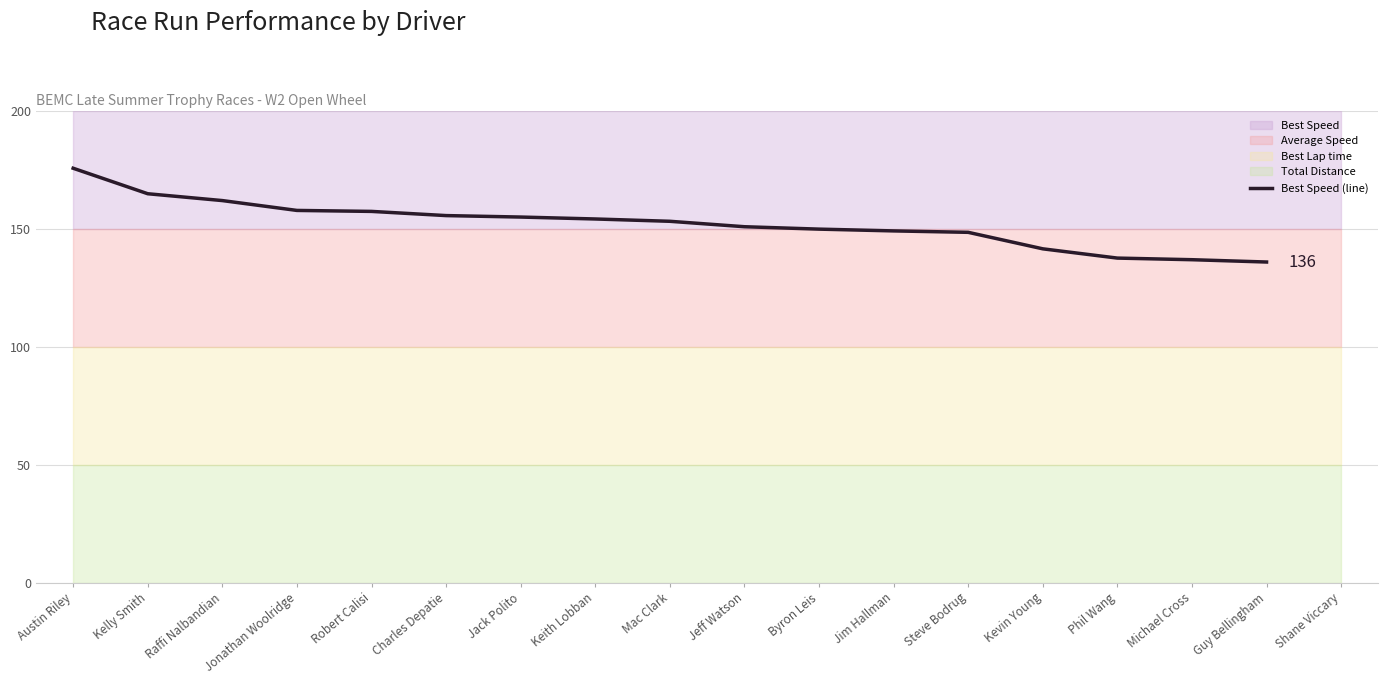

Which category has the lowest value across all series?

Guy Bellingham